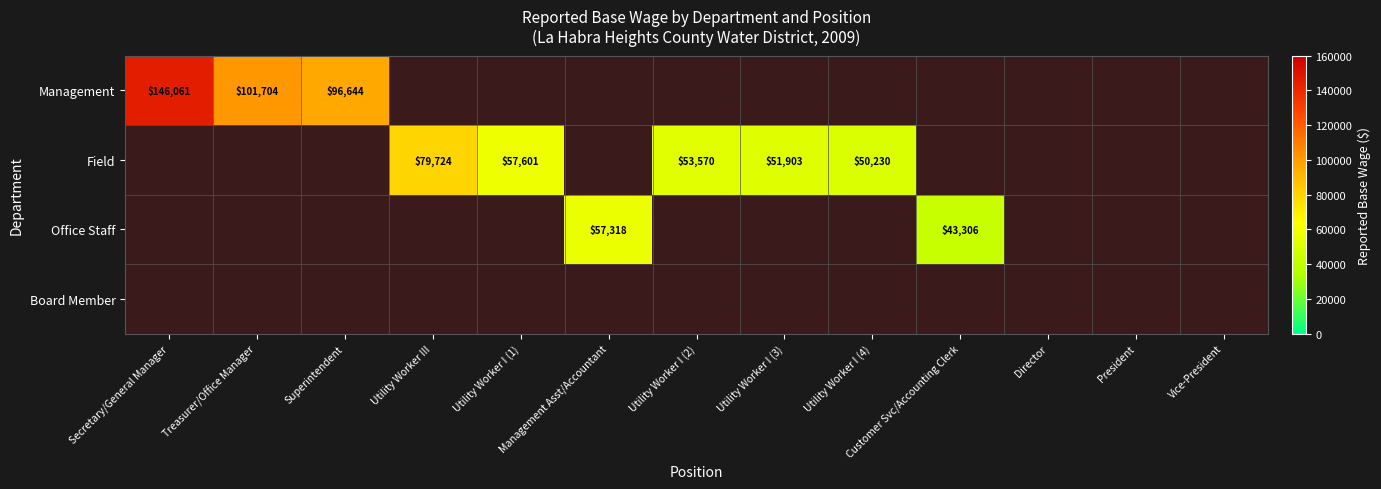

At how many categories does at least one series exceed 81103?

3